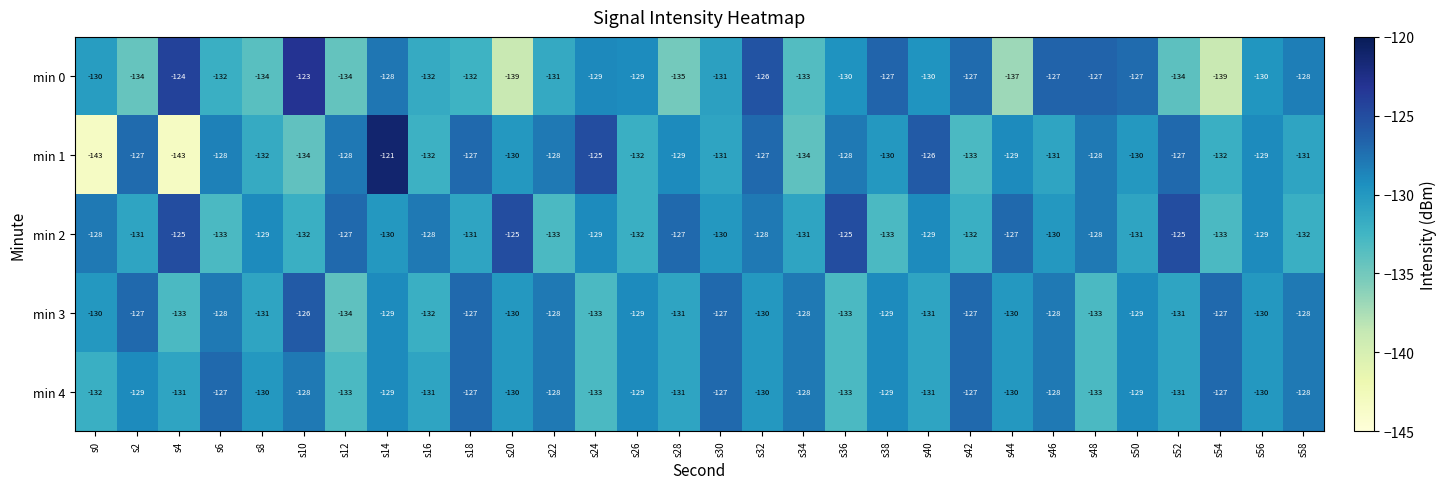

List the series in order of their peak value, highest first.

min 1, min 0, min 2, min 3, min 4